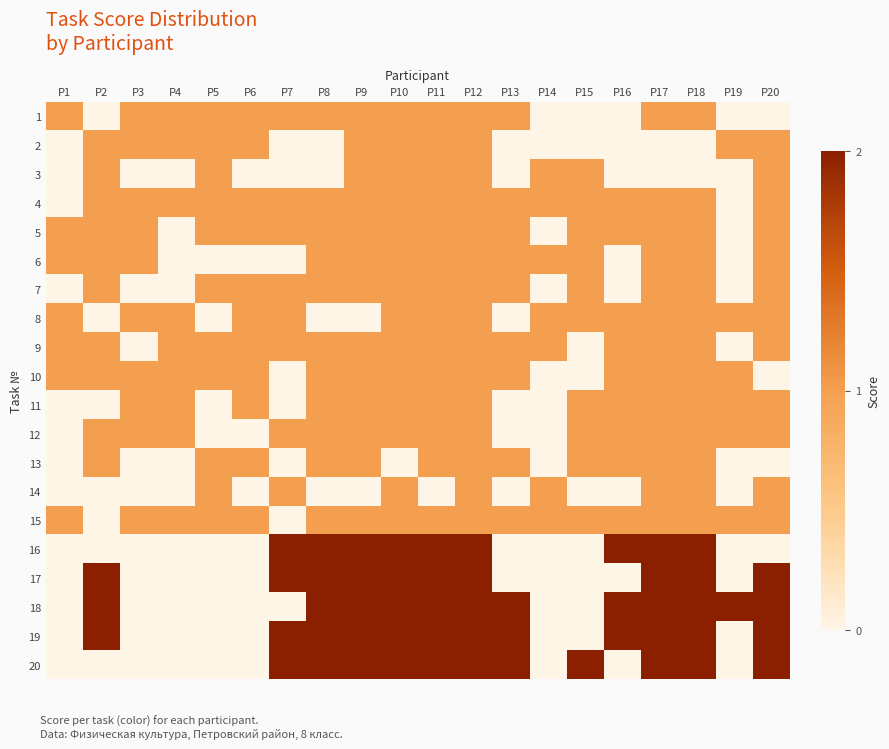

Rank the series by their maximum value, from highest to lowest.

16, 17, 18, 19, 20, 1, 2, 3, 4, 5, 6, 7, 8, 9, 10, 11, 12, 13, 14, 15